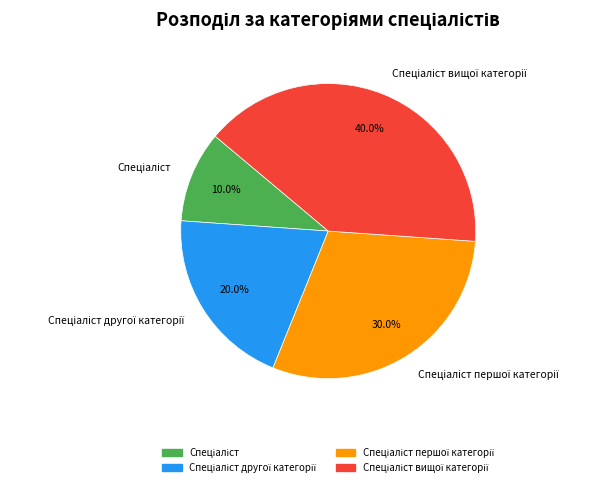

Does any single category account for the majority?

No